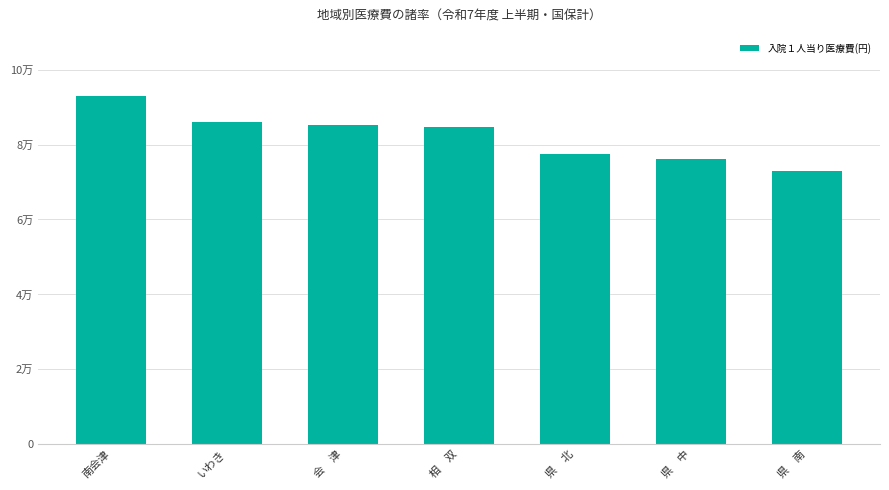

What is the change in value from 南会津 to 県　南?

-19800